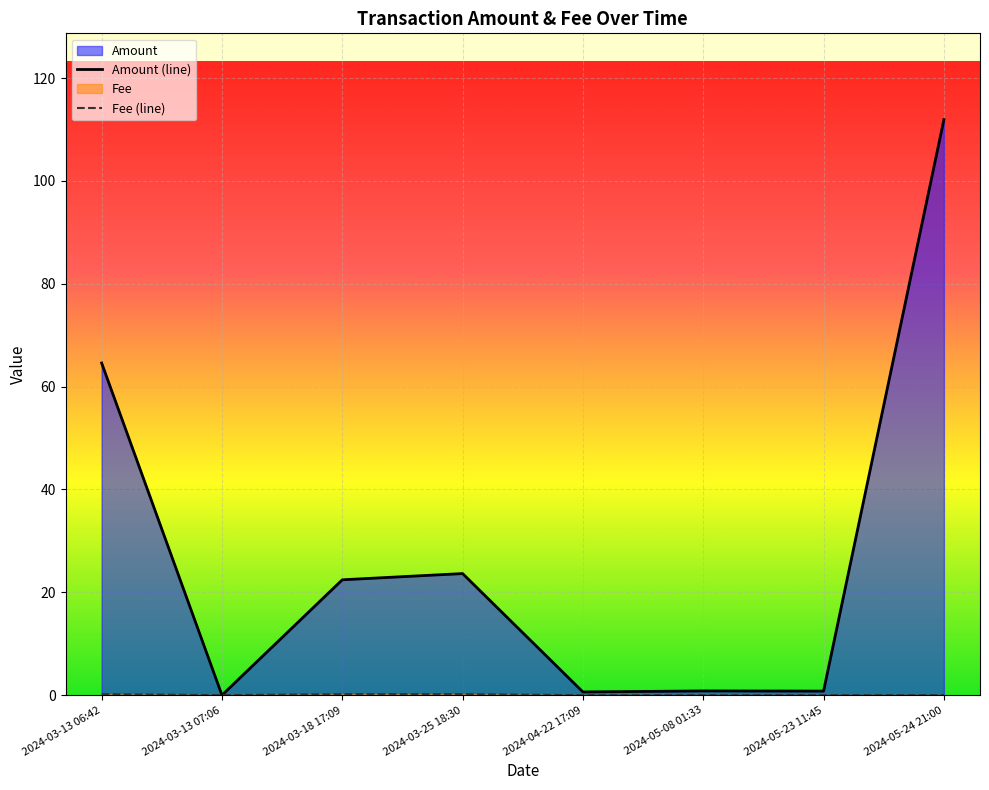

What is the sum of all Amount values?

224.8